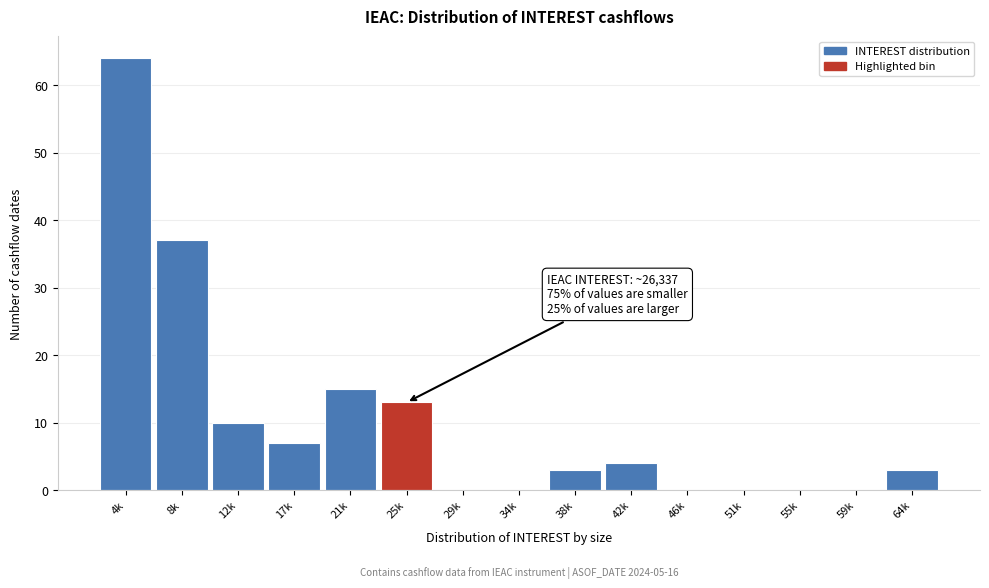

Reading left to right, what are all the values shown in this chart?

4k=64	8k=37	12k=10	17k=7	21k=15	25k=13	29k=0	34k=0	38k=3	42k=4	46k=0	51k=0	55k=0	59k=0	64k=3